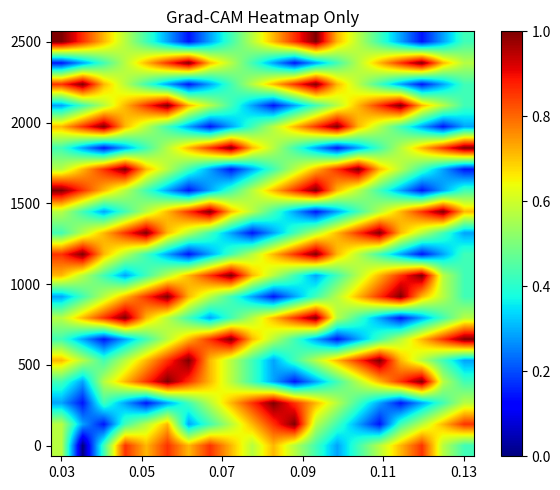

Which label corresponds to the largest value in the chart?

11